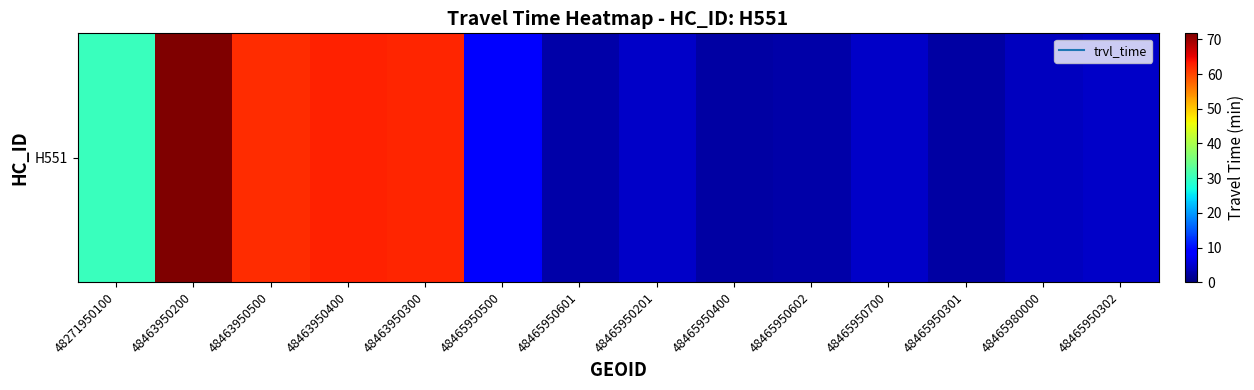

Read the value at 48465950201.

4.6